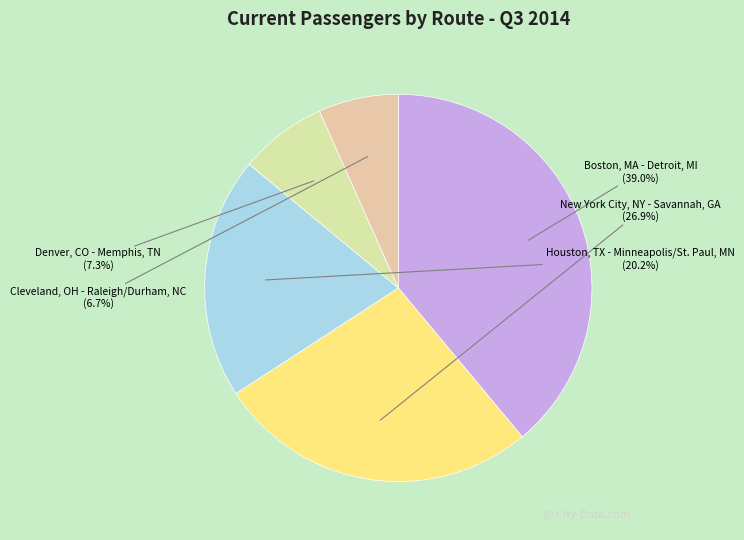

To the nearest percent, what is the average slice percentage?

20%